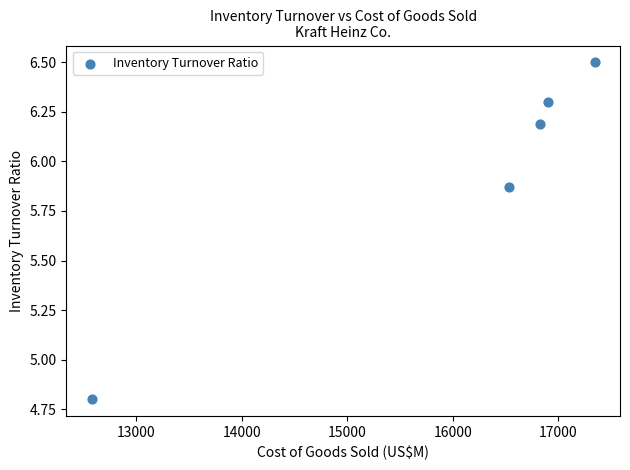

What Y value in the scatter plot is closest to 5?

4.8